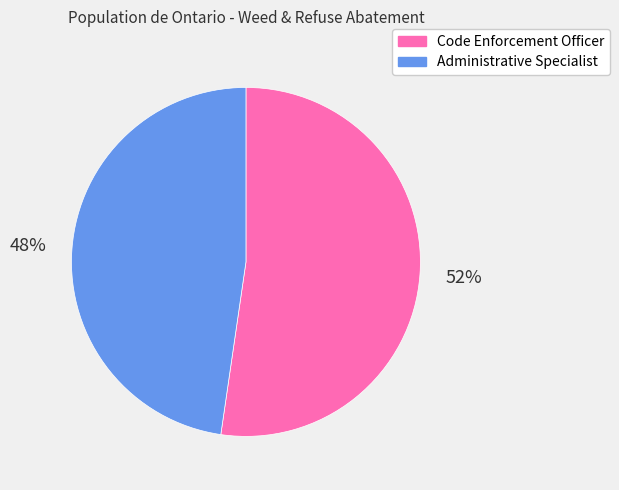

The Code Enforcement Officer slice represents 40% of the pie. True or false?

False